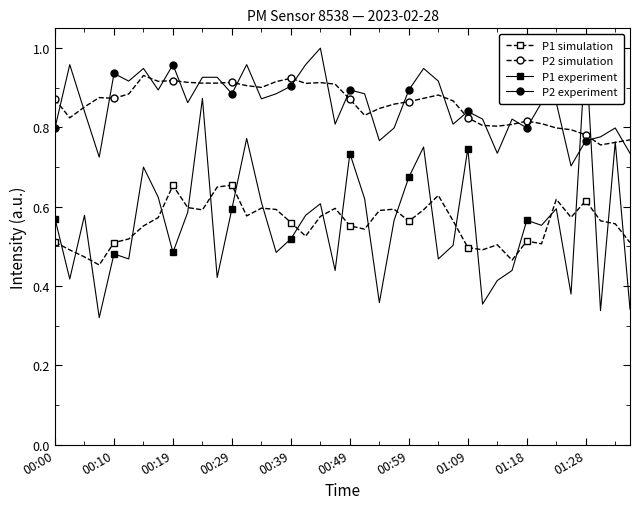

True or false: P1 simulation and P2 experiment cross at least once.

False